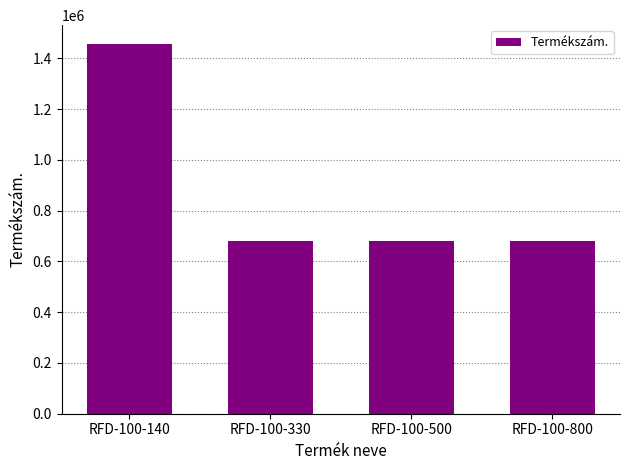

How many values are below 680244?

2